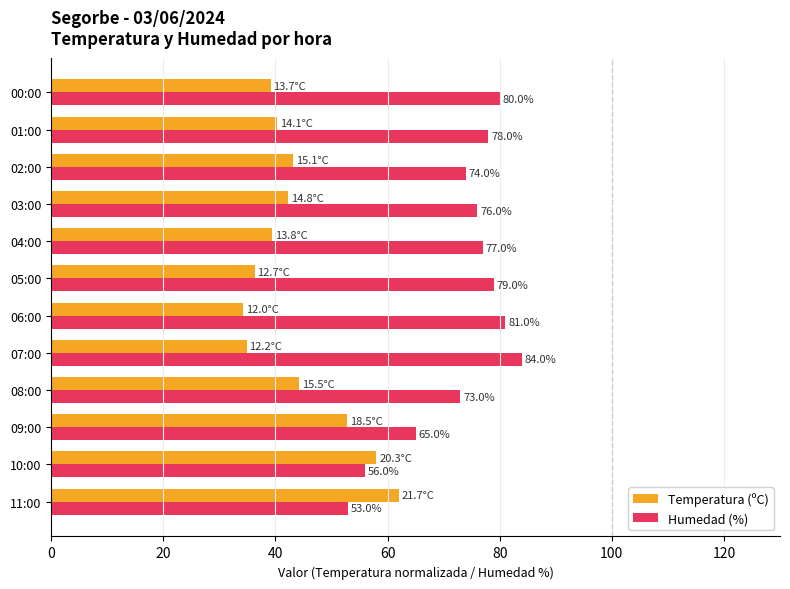

Where is Temperatura (ºC) nearest to the value 48?

08:00